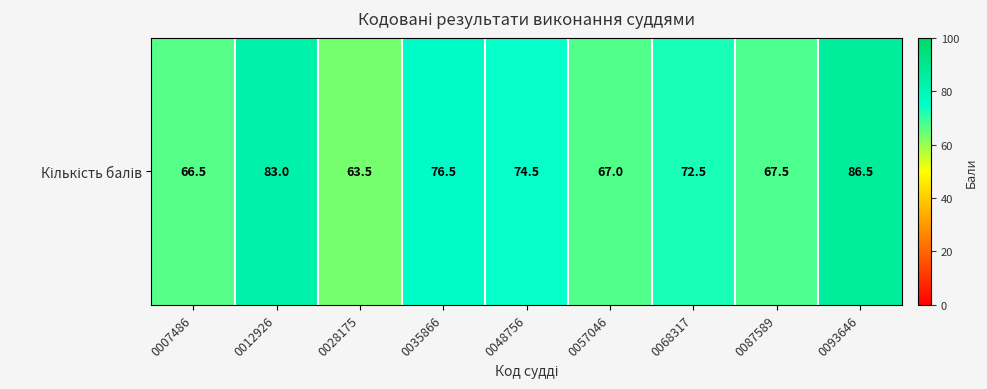

Which has a higher value, 0012926 or 0087589?

0012926